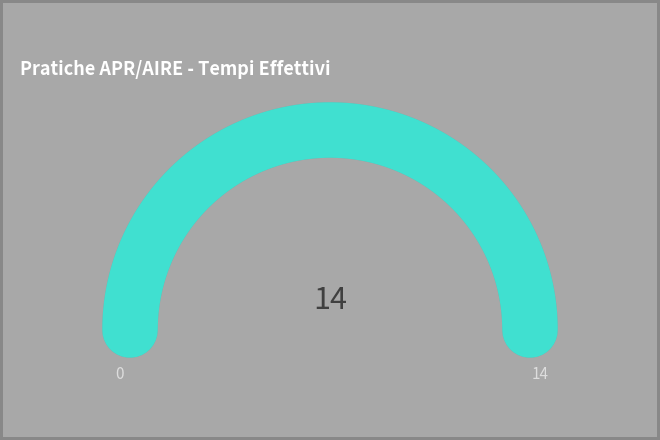

How many lines are shown in the chart?

1